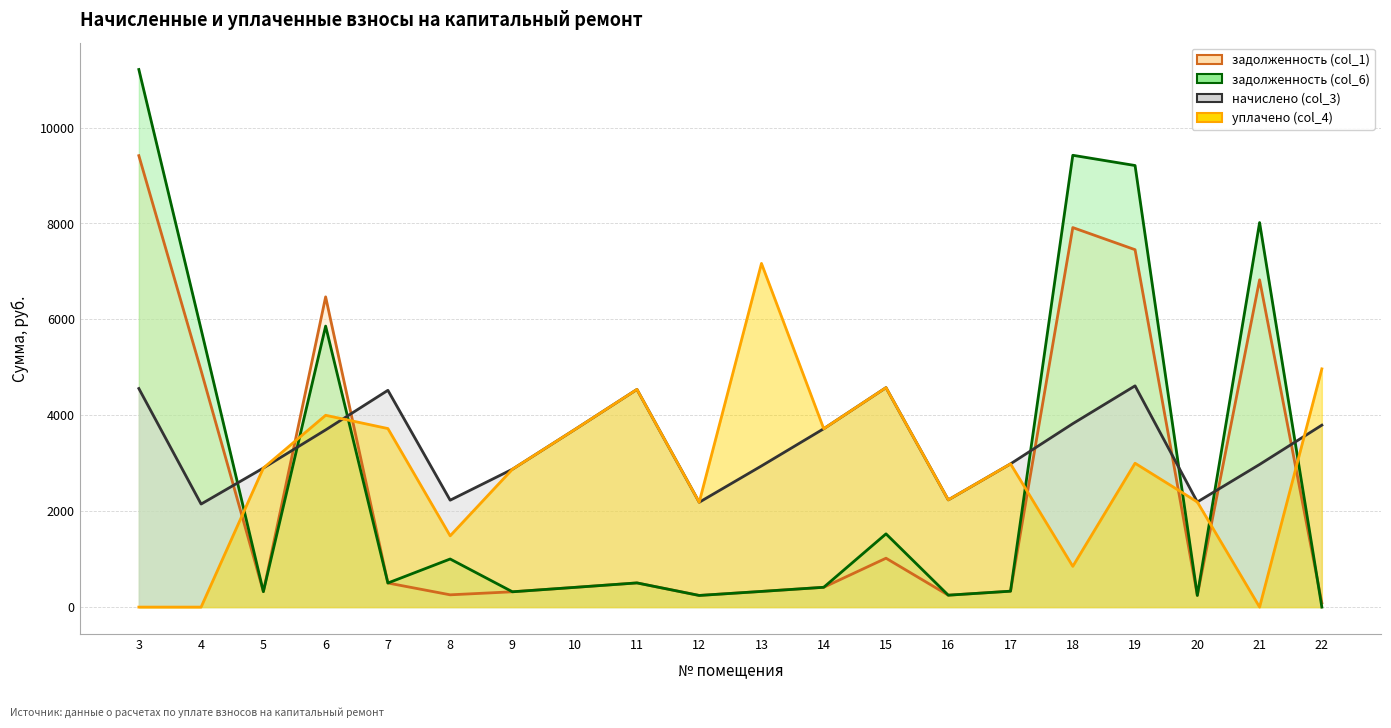

In начислено (col_3), how many points are lower than both neighbors (excluding endpoints)?

5